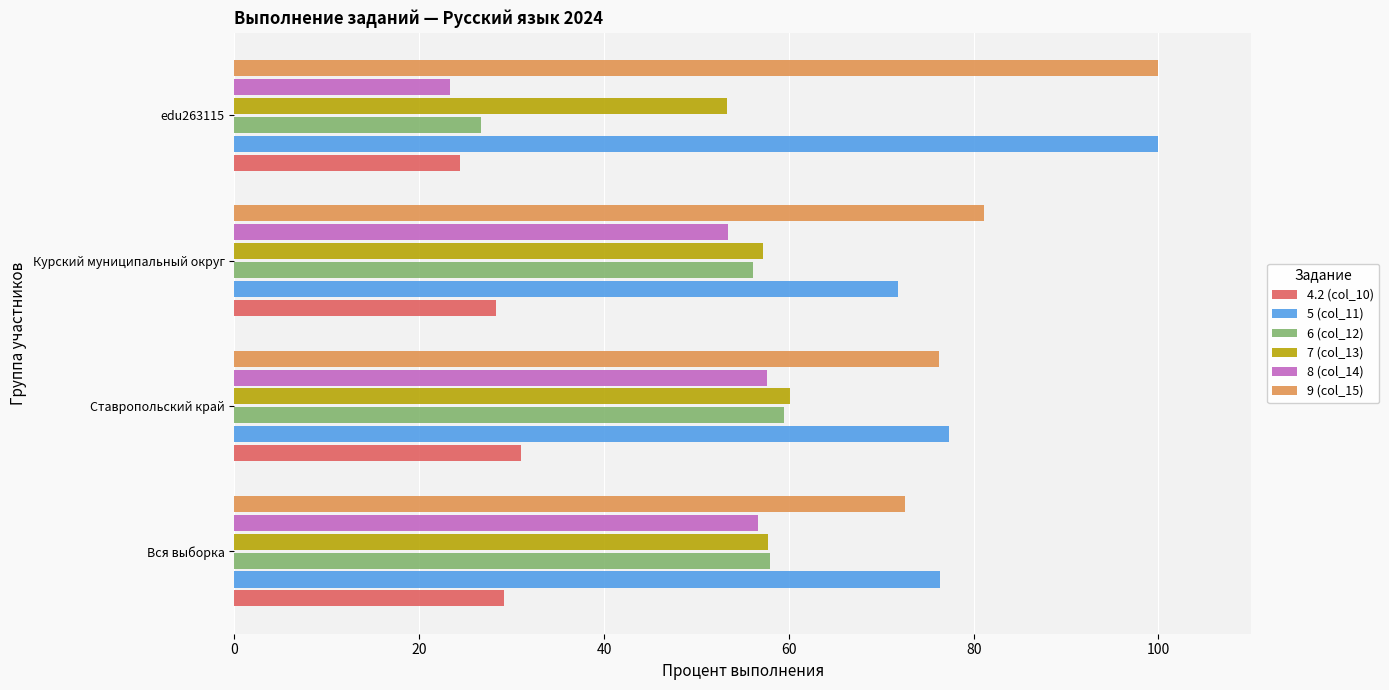

How many distinct data groups are displayed?

6